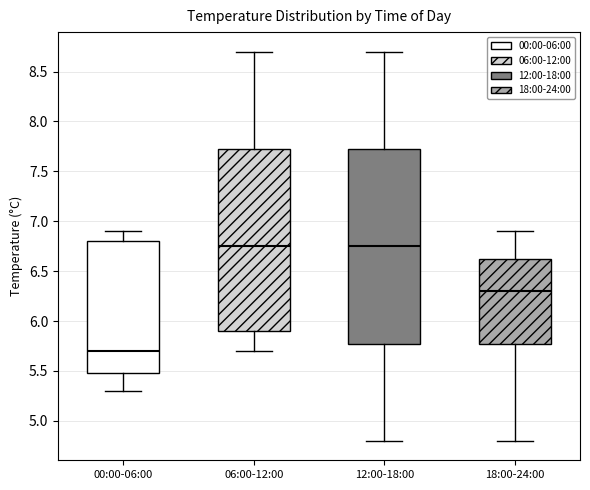

Reading left to right, read every box against the y-axis: the position of its median line, the range the box covers, and the ends of its whiskers. The values are not printed on the chart, so give them approximately, as read against the axis.

00:00-06:00: median 5.70, box 5.50 to 6.80, whiskers 5.30 to 6.90
06:00-12:00: median 6.75, box 5.90 to 7.75, whiskers 5.70 to 8.70
12:00-18:00: median 6.75, box 5.80 to 7.75, whiskers 4.80 to 8.70
18:00-24:00: median 6.30, box 5.80 to 6.65, whiskers 4.80 to 6.90